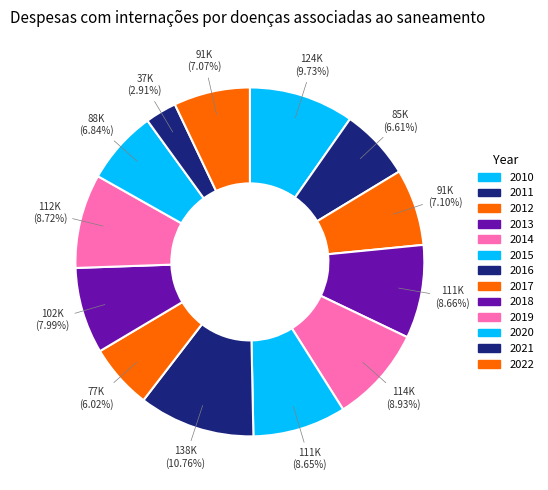

Is it true that 2017 is 11% of the pie?

False